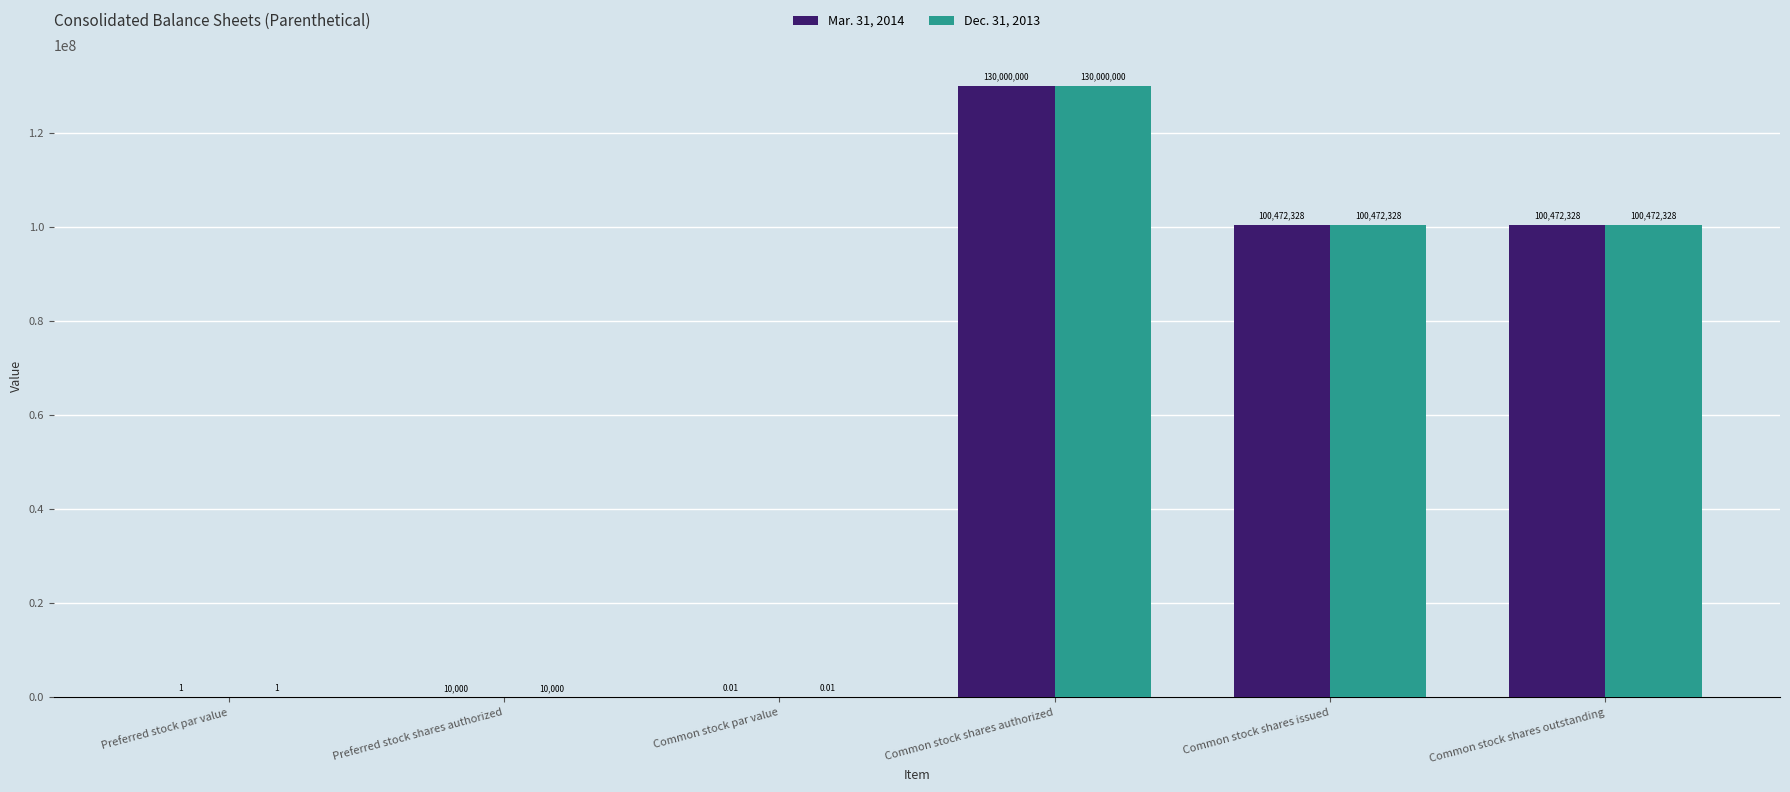

Count the number of data series in this chart.

2